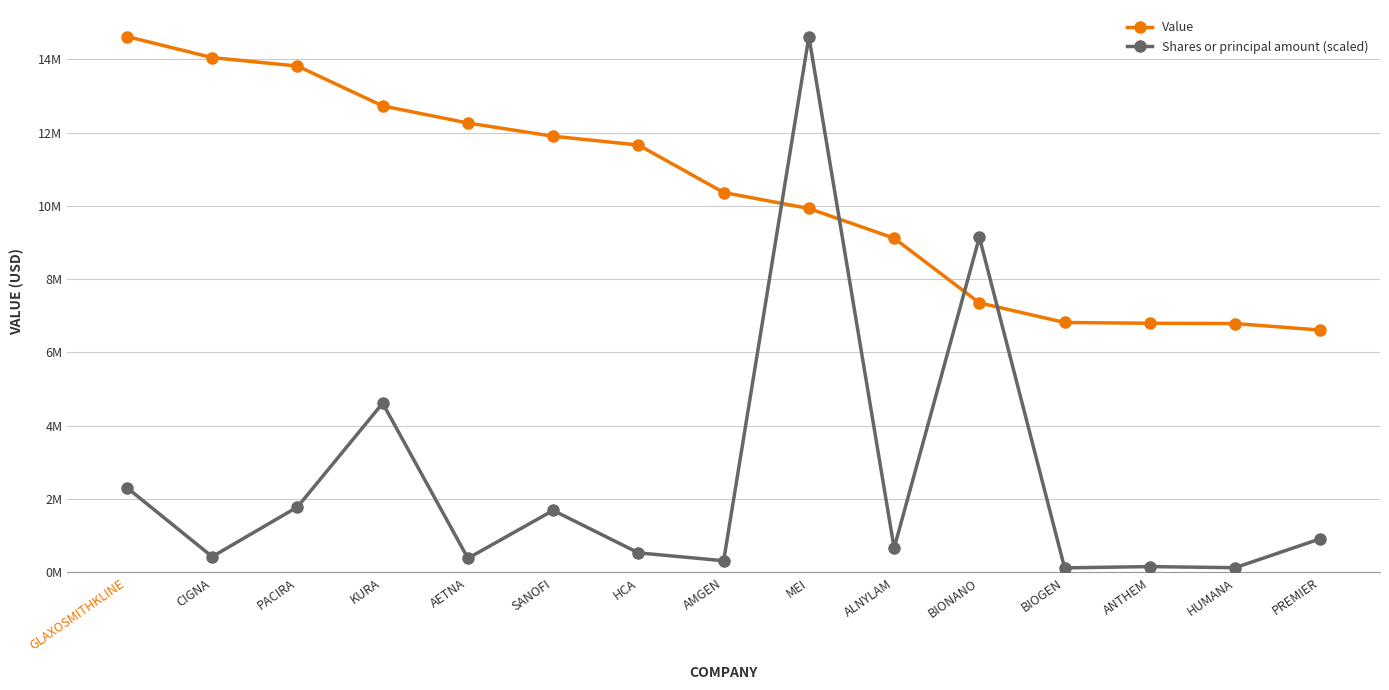

Where does the Value series first go above 10365000?

GLAXOSMITHKLINE